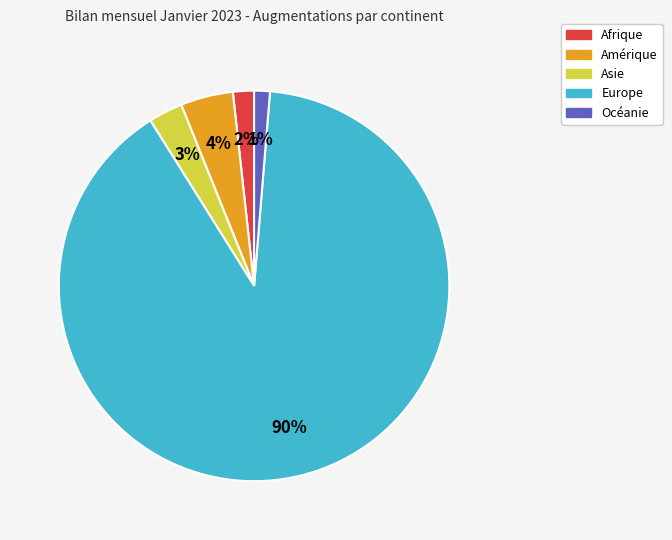

Which has a higher value, Europe or Amérique?

Europe